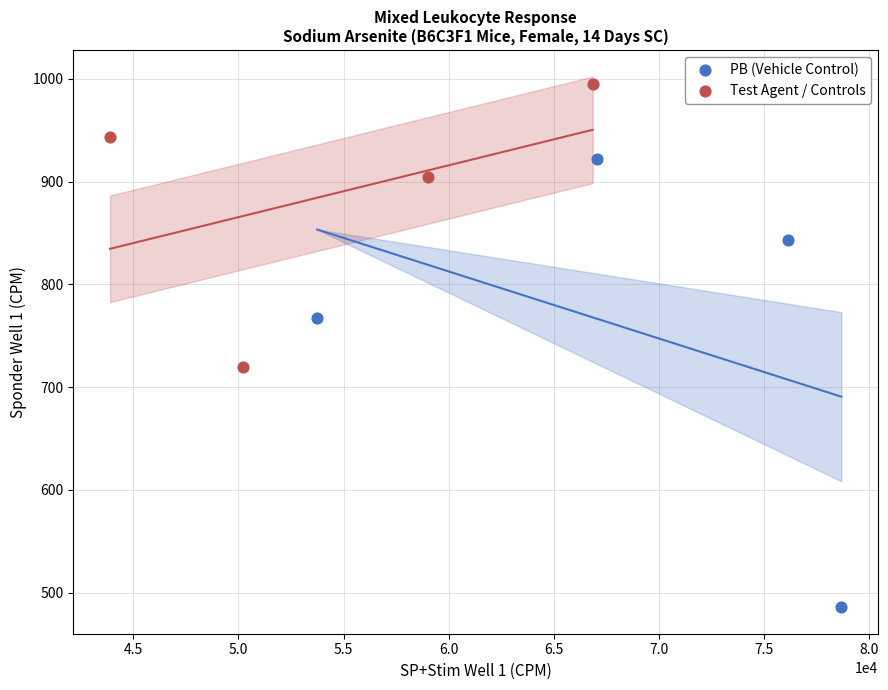

Which series has the largest Y range (max minus min)?

PB (Vehicle Control)